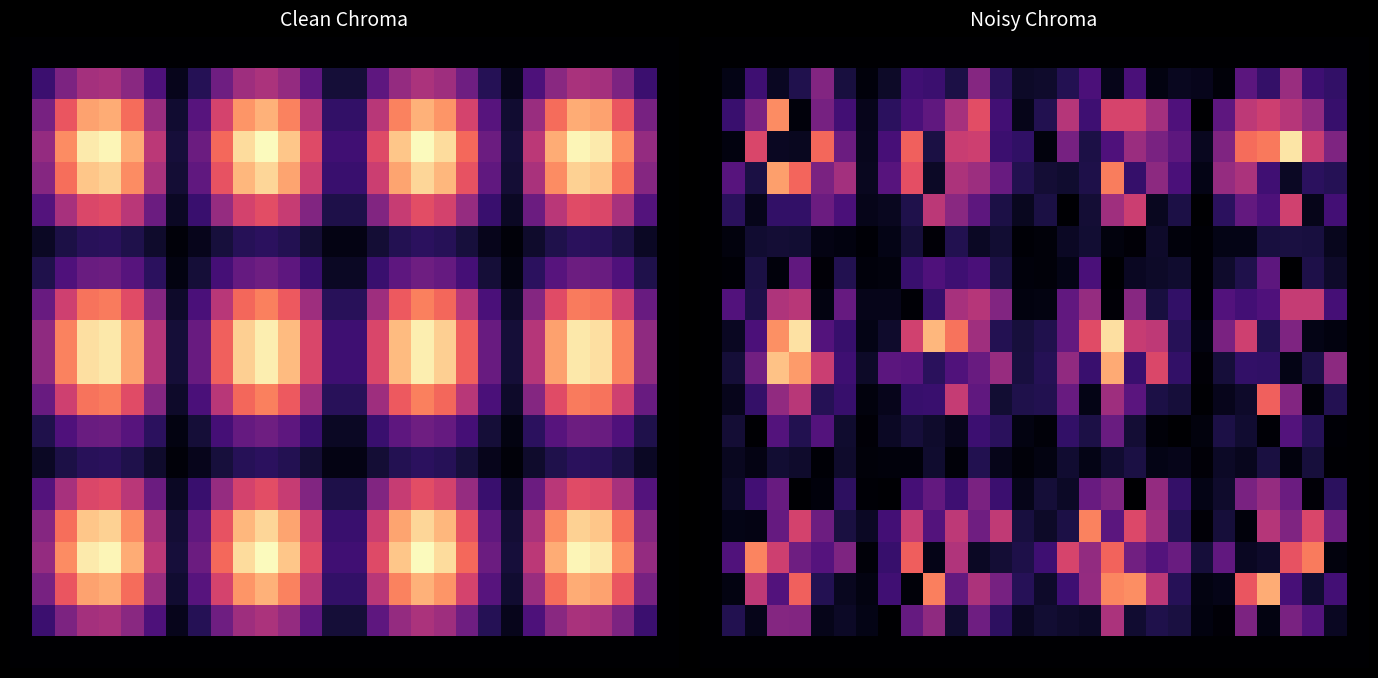

The value of row_10 at 10 is 259.6. True or false?

False